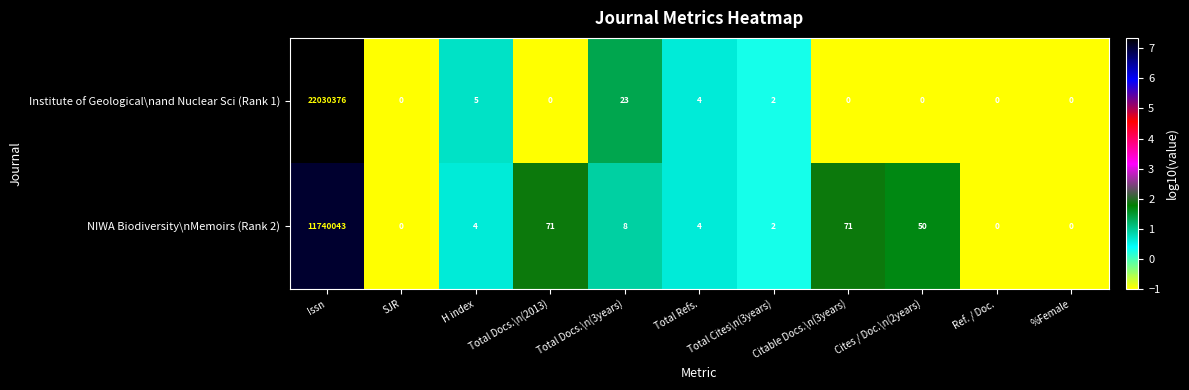

How many distinct data groups are displayed?

2